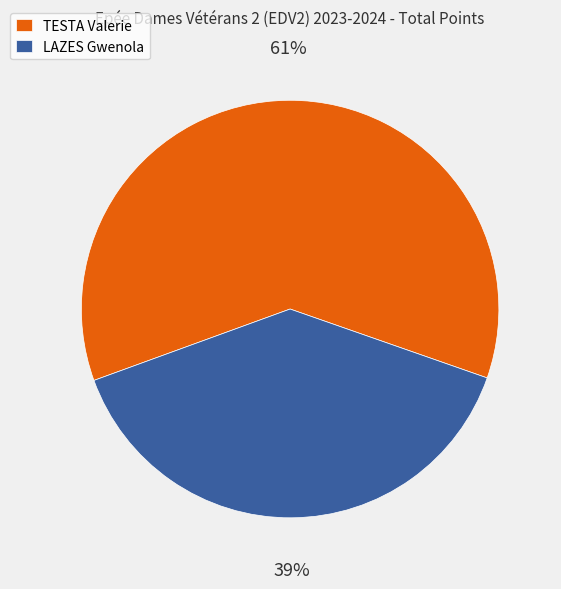

Combined, do TESTA Valerie and LAZES Gwenola account for over 50%?

Yes